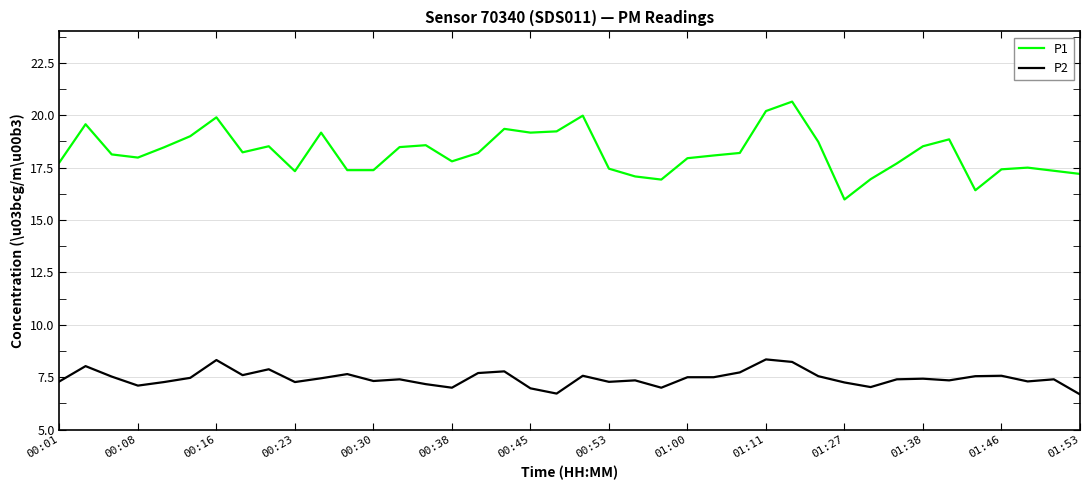

True or false: P2 has more than 2 points higher than both neighbors.

True